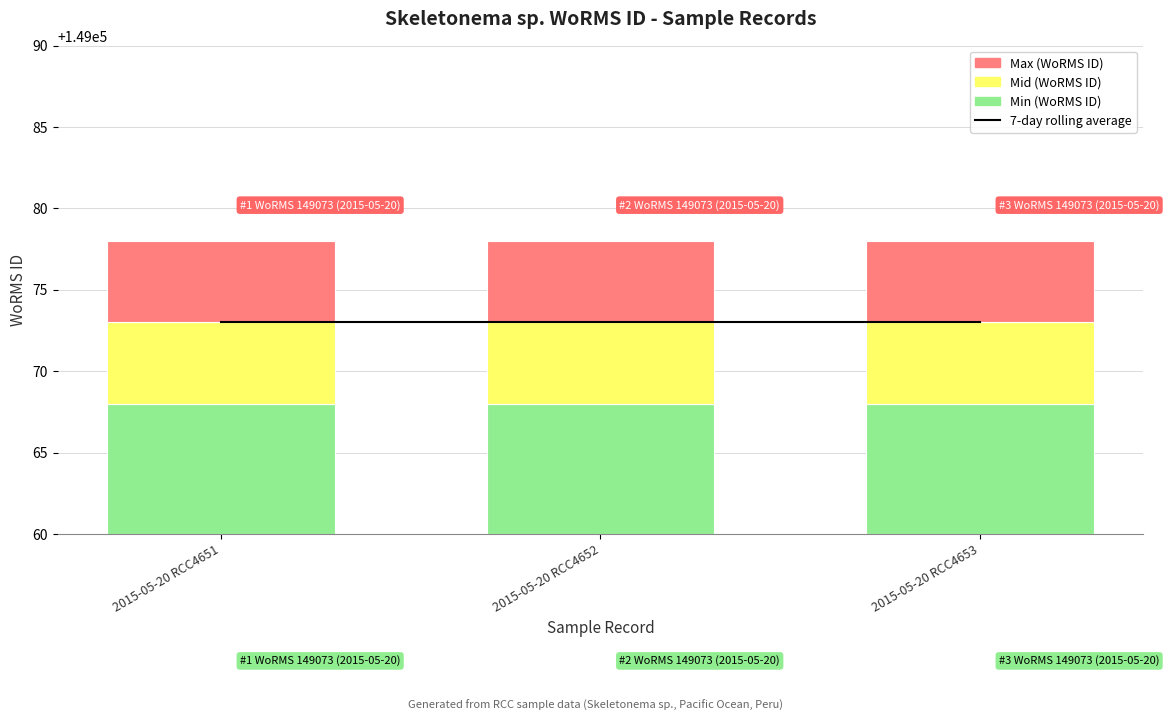

What is the approximate value of Max (WoRMS ID) at 2015-05-20 RCC4651?

5